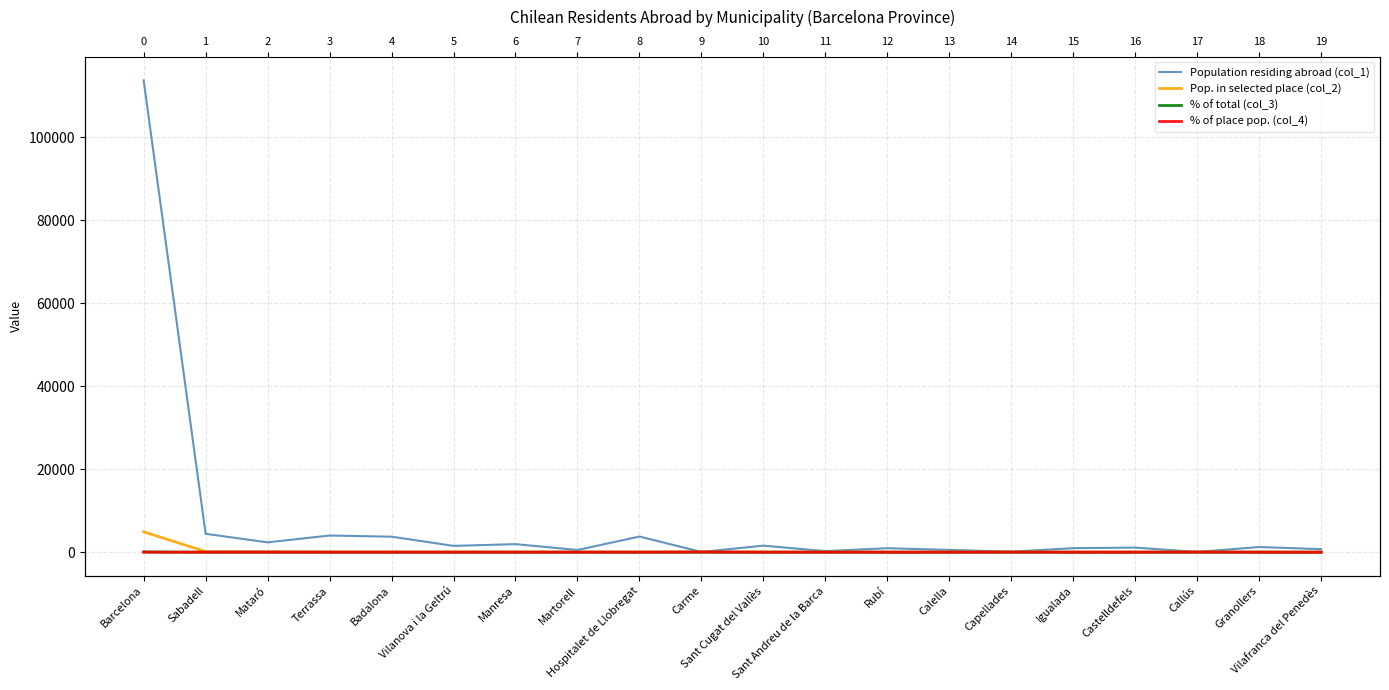

What is the label of the 10th point from the right?

Sant Cugat del Vallès